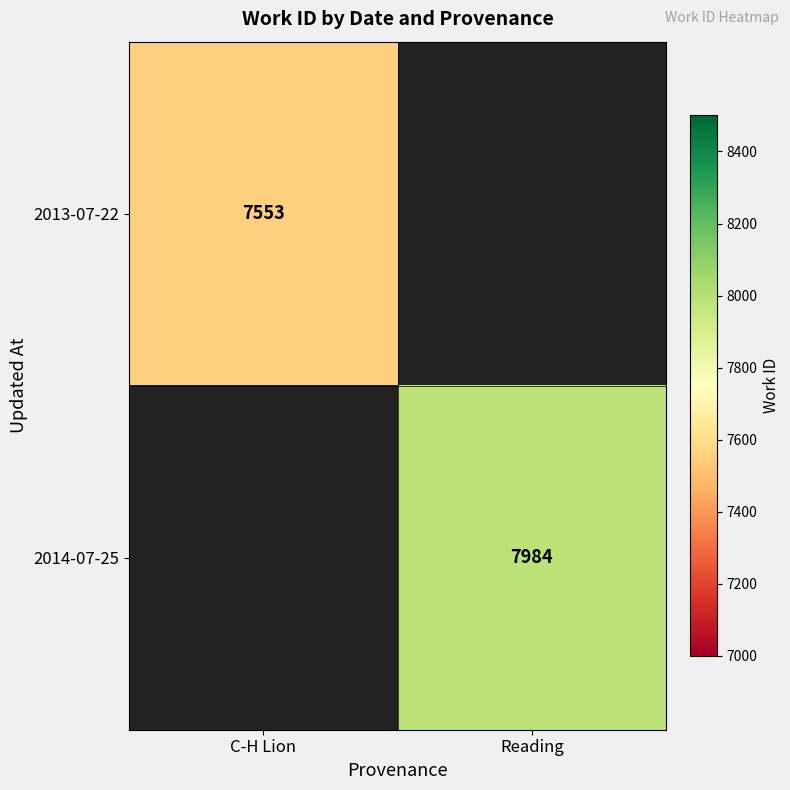

Is it true that 2013-07-22 equals 7553 at C-H Lion?

True